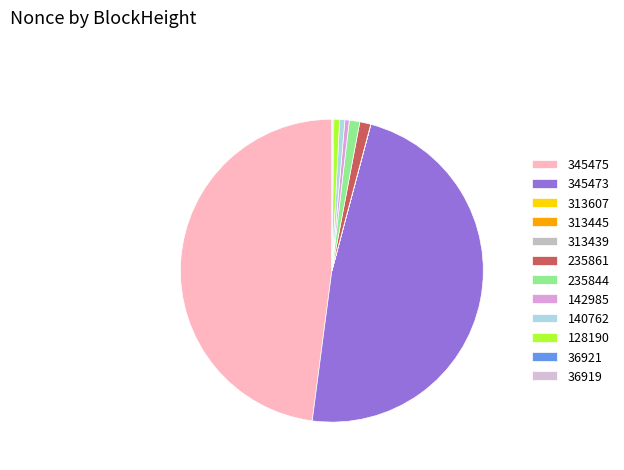

Is it true that 142985 is 0% of the pie?

True